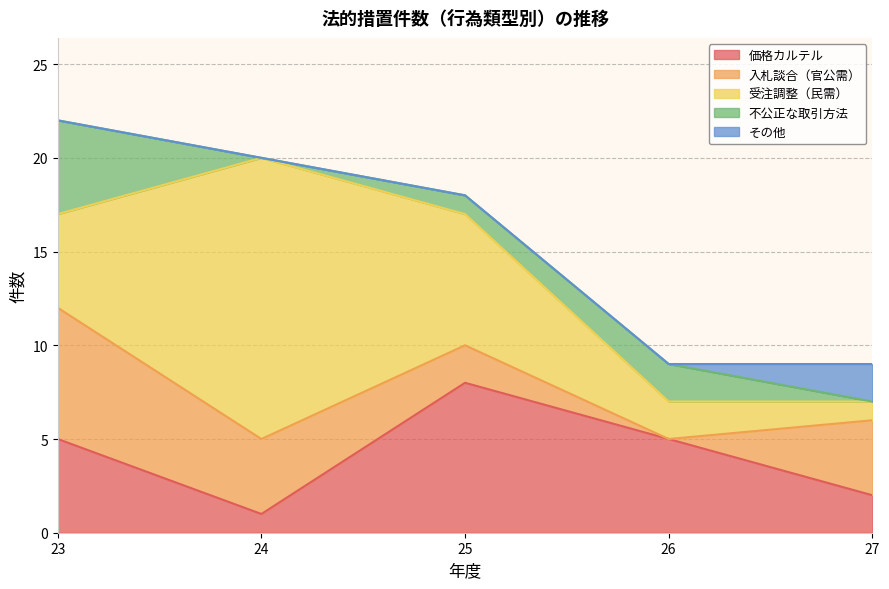

At which label does 受注調整（民需） reach its peak?

24